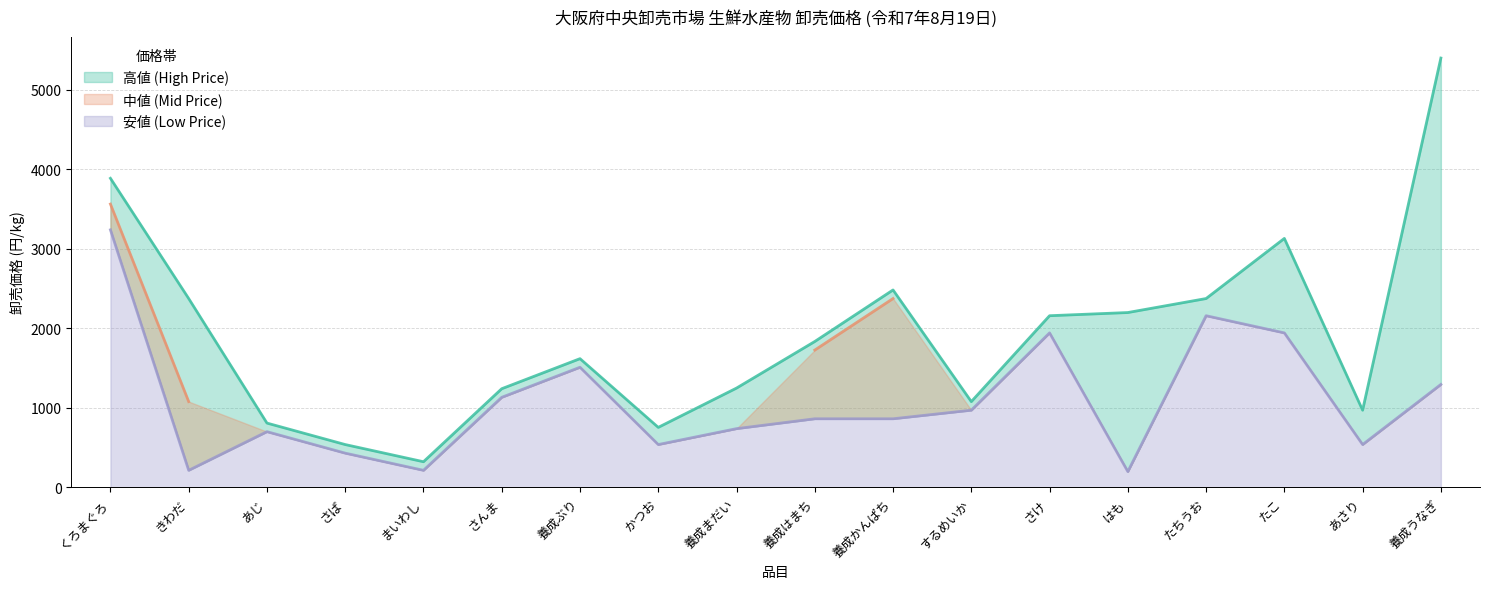

What is the difference between the 高値 (High Price) values at まいわし and 養成まだい?

926